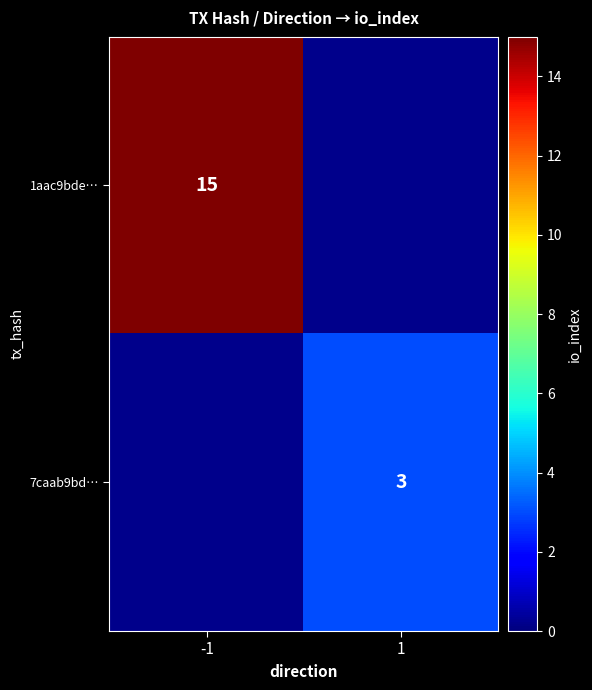

Count the number of categories in the chart.

2